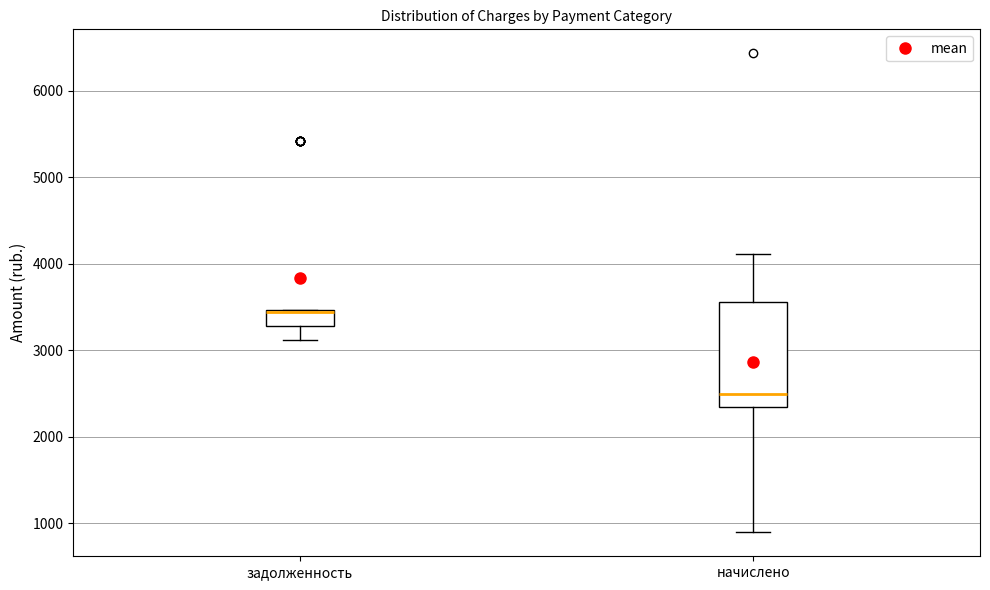

Reading left to right, transcribe this box plot: for each box, give where its median line is, the range the box spans, and where its two whiskers end, as read against the y-axis. The values are not printed on the chart, so give them approximately, as read against the axis.

задолженность: median 3400 (drawn on the box's upper edge), box 3300 to 3500, whiskers 3100 to 3500
начислено: median 2500, box 2300 to 3600, whiskers 900 to 4100